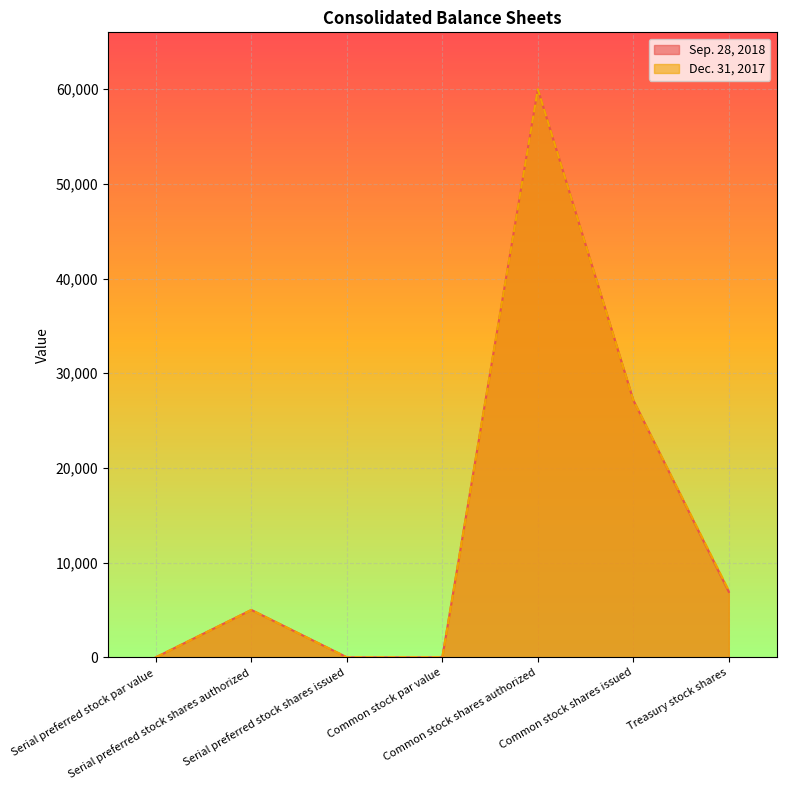

Which label corresponds to the smallest value in the chart?

Serial preferred stock par value